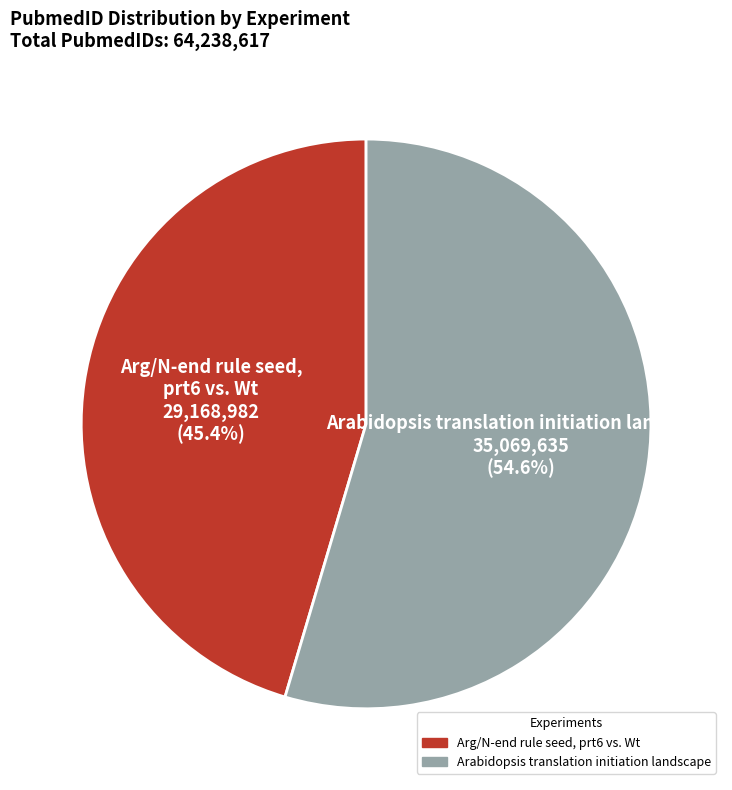

True or false: Arabidopsis translation initiation landscape accounts for 55% of the total.

True